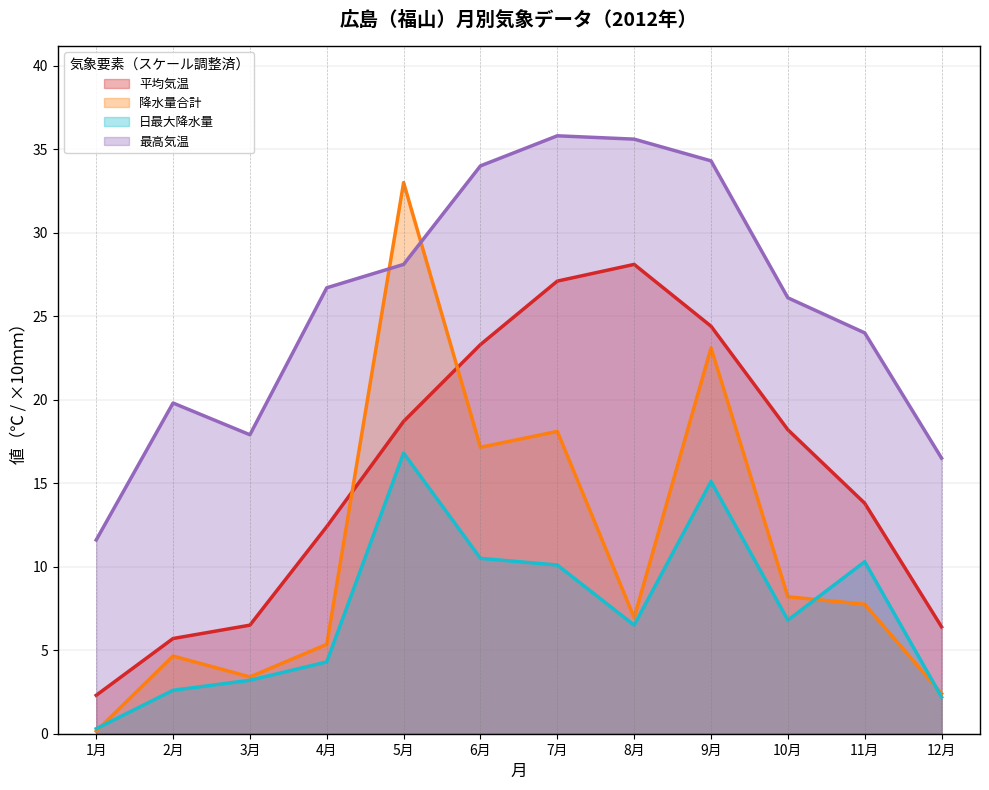

What is the total value across all series at 4月?

48.8